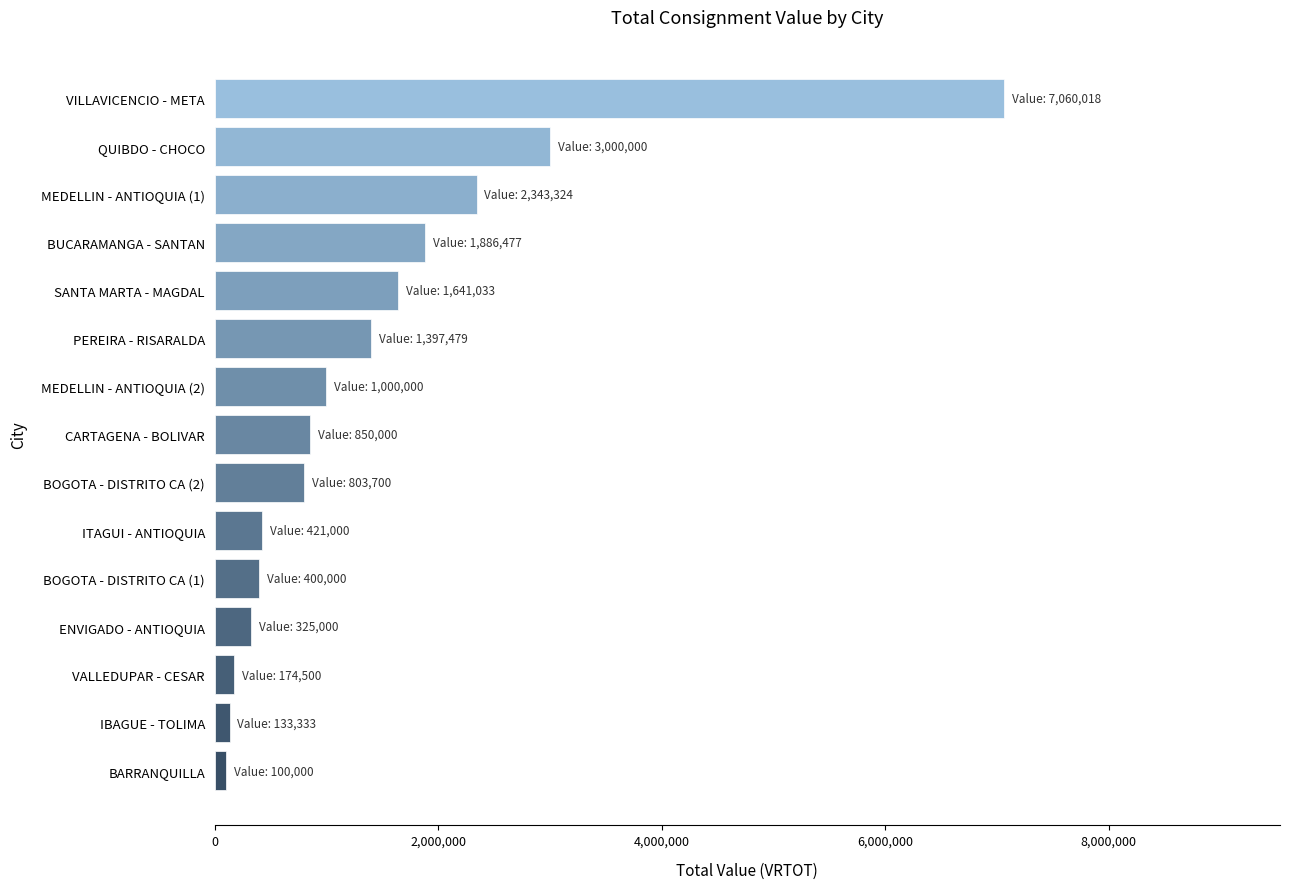

What is the sum of the values at VILLAVICENCIO - META and CARTAGENA - BOLIVAR?

7910018